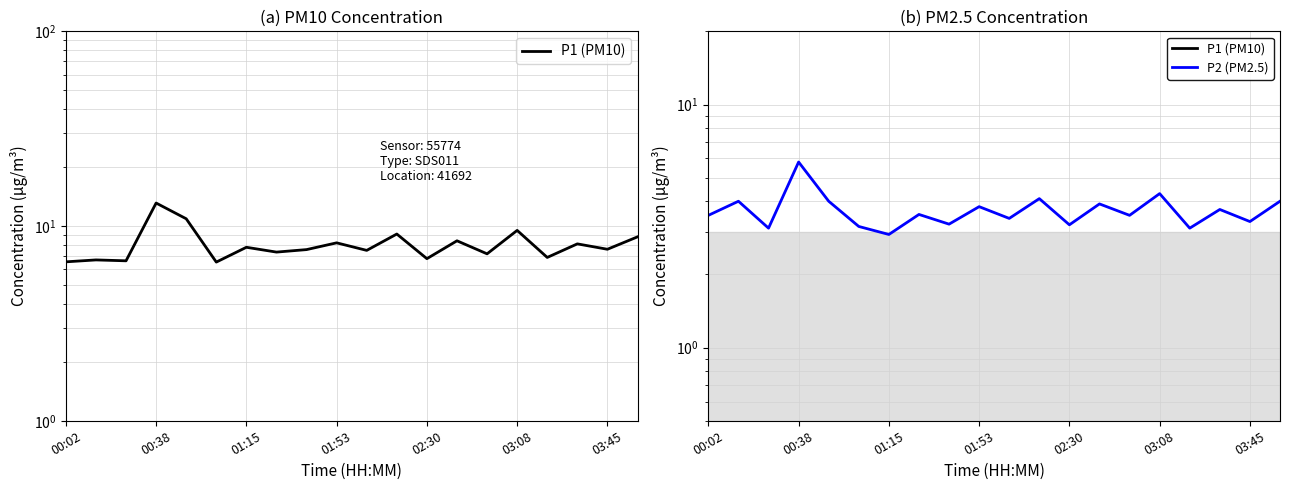

What is the value of the P2 (PM2.5) point at the 9th from the left?

3.2